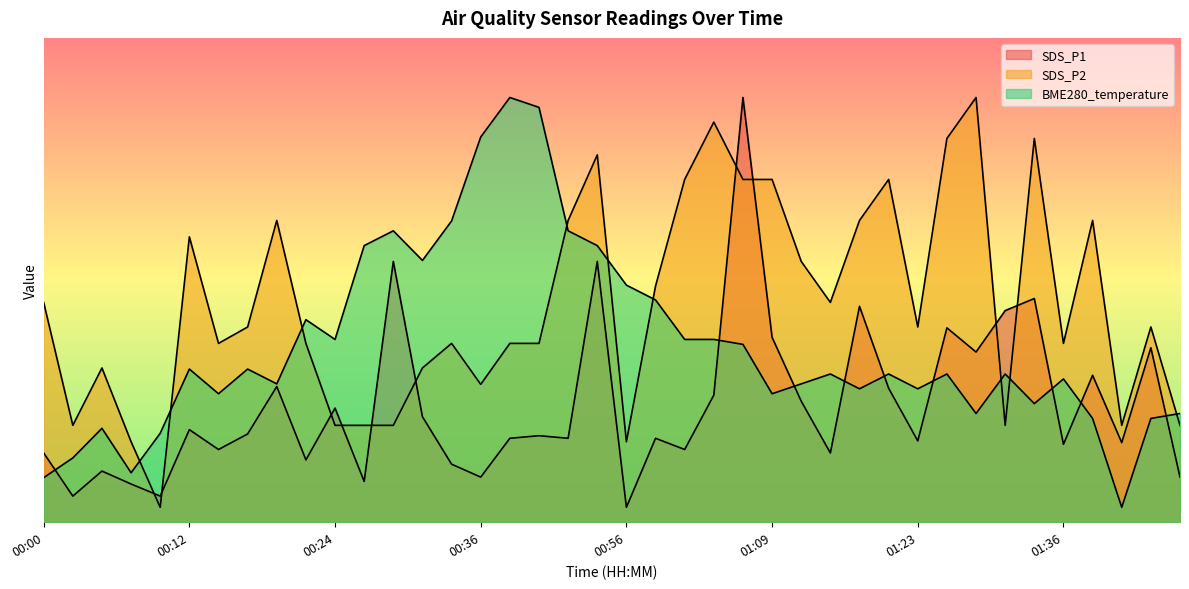

The BME280_temperature series shows 0.5 at 01:21. True or false?

False